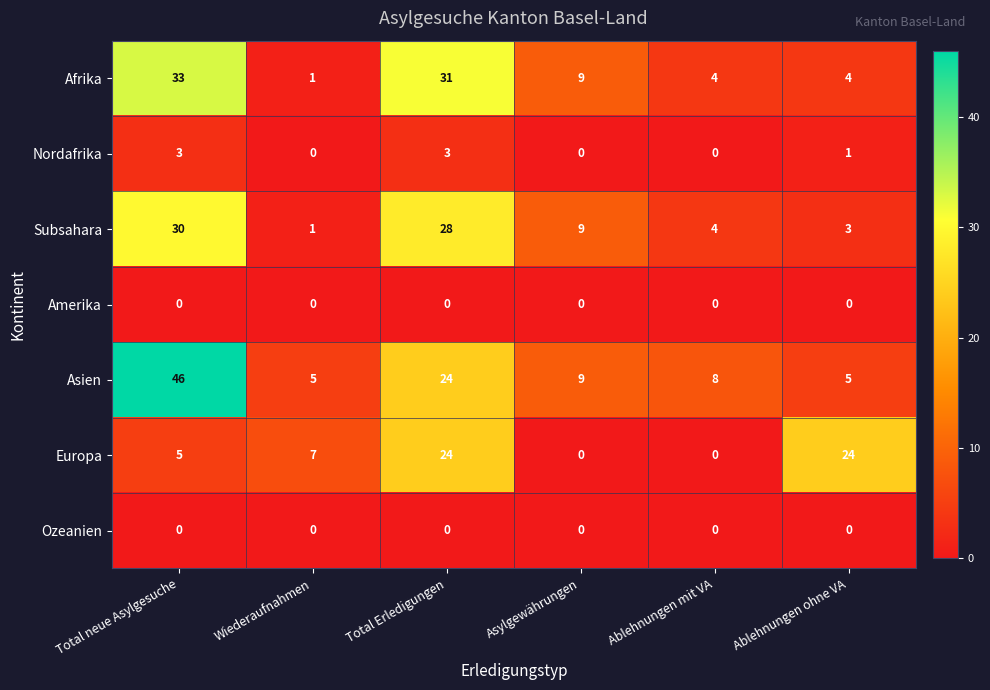

What is the lowest value of the Asien series?

5